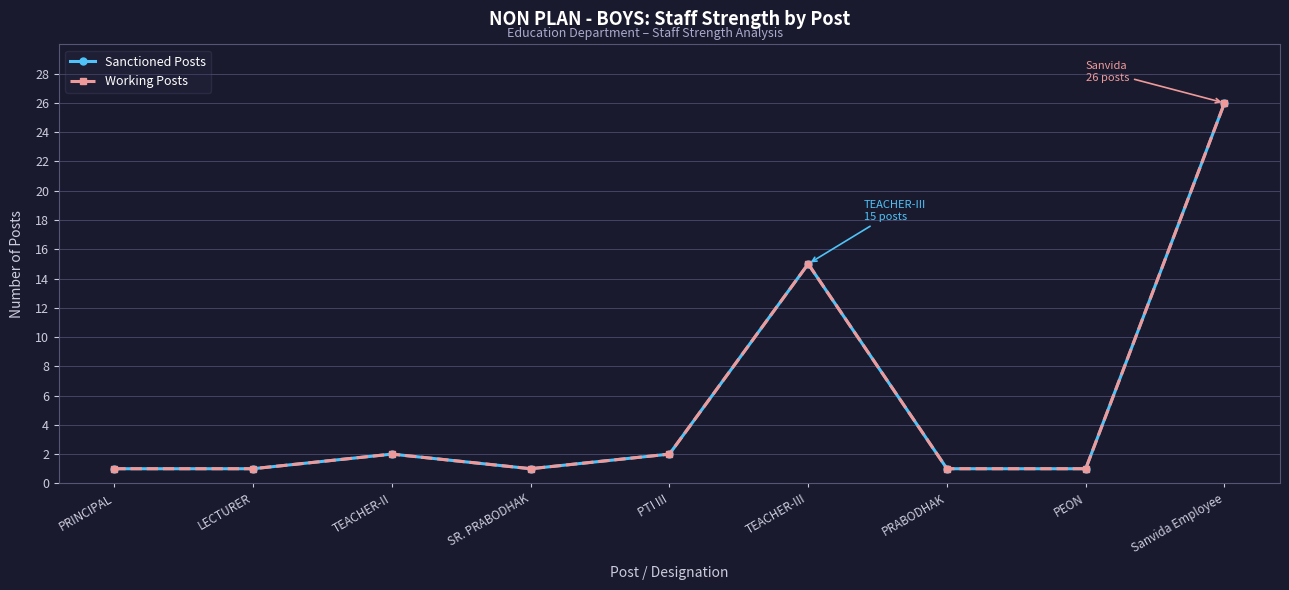

Does the chart have visible grid lines?

Yes